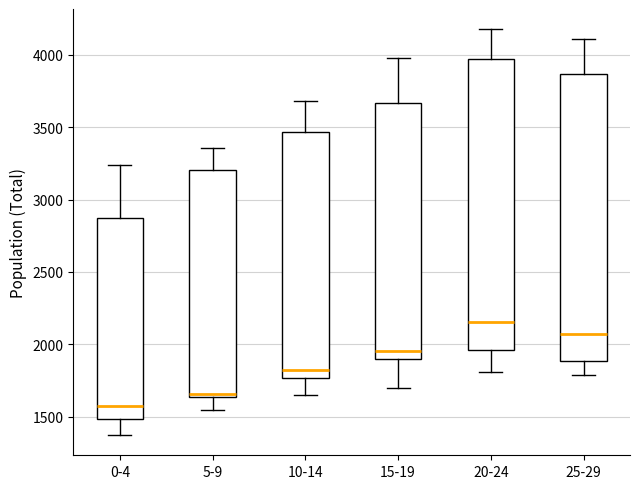

Reading left to right, read every box against the y-axis: the position of its median line, the range the box covers, and the ends of its whiskers. The values are not printed on the chart, so give them approximately, as read against the axis.

0-4: median 1550, box 1500 to 2900, whiskers 1350 to 3250
5-9: median 1650 (just above the box's lower edge), box 1650 to 3200, whiskers 1550 to 3350
10-14: median 1800, box 1750 to 3450, whiskers 1650 to 3700
15-19: median 1950, box 1900 to 3650, whiskers 1700 to 4000
20-24: median 2150, box 1950 to 3950, whiskers 1800 to 4200
25-29: median 2050, box 1900 to 3850, whiskers 1800 to 4100